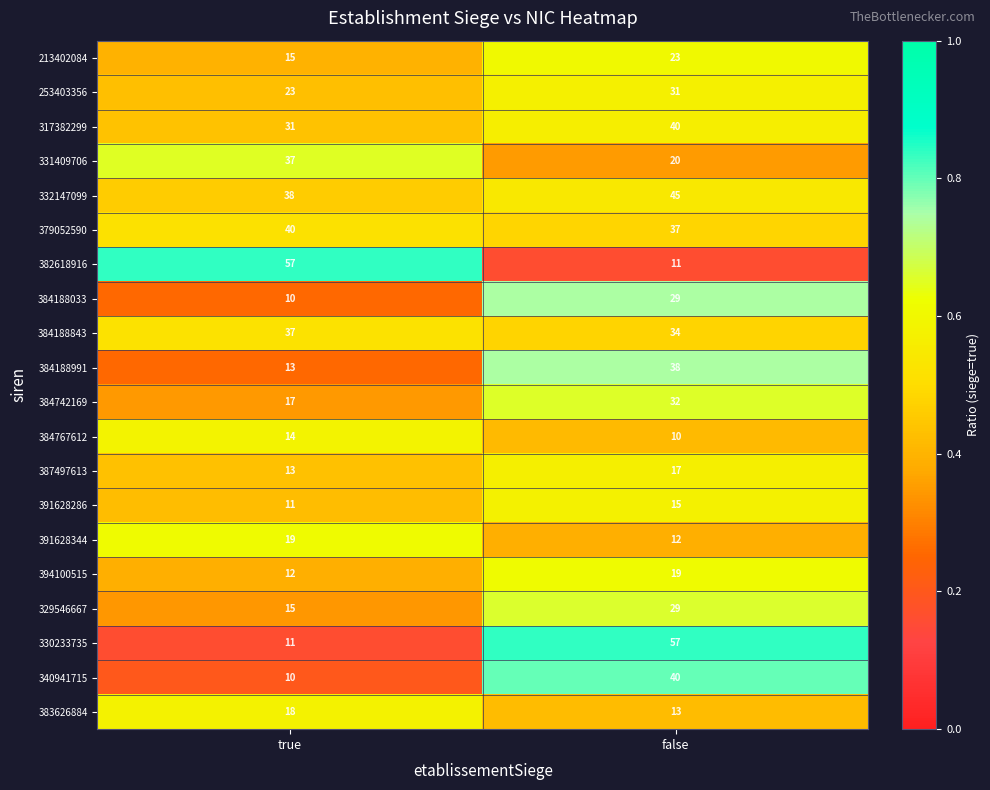

What is the sum of the 213402084 values at false and true?

38